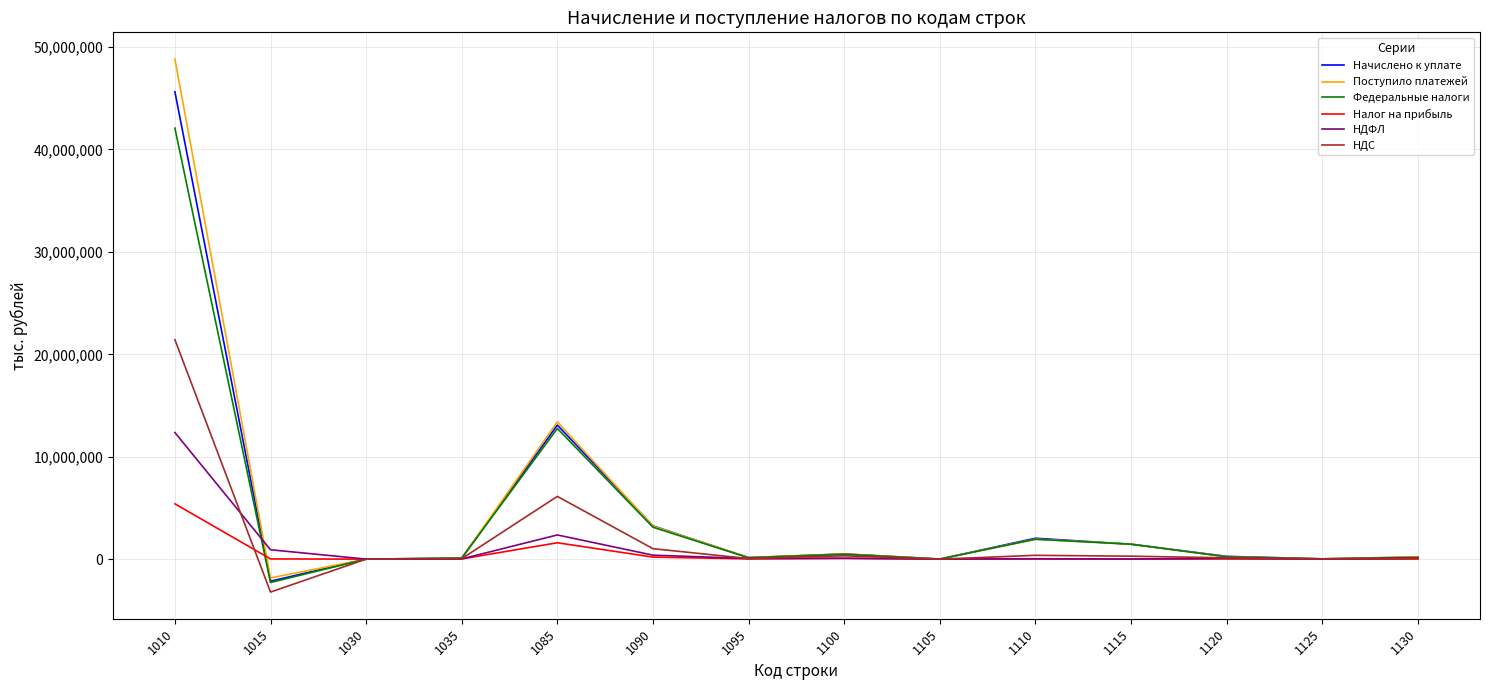

What is the difference between the highest and lowest values at 1130?

219488